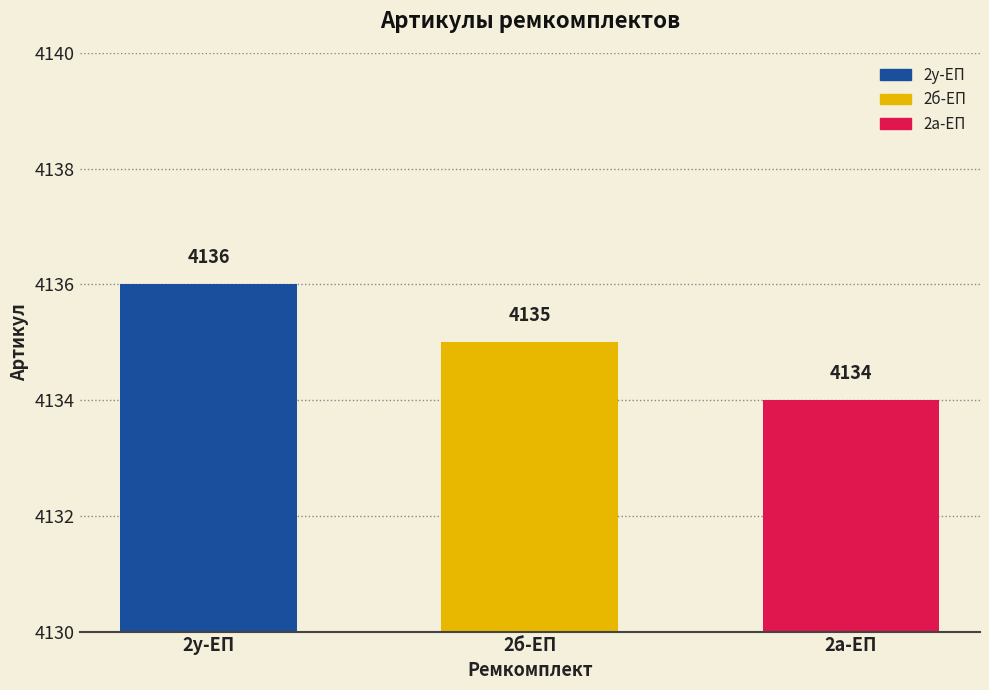

Reading left to right, what are all the values shown in this chart?

4136	4135	4134